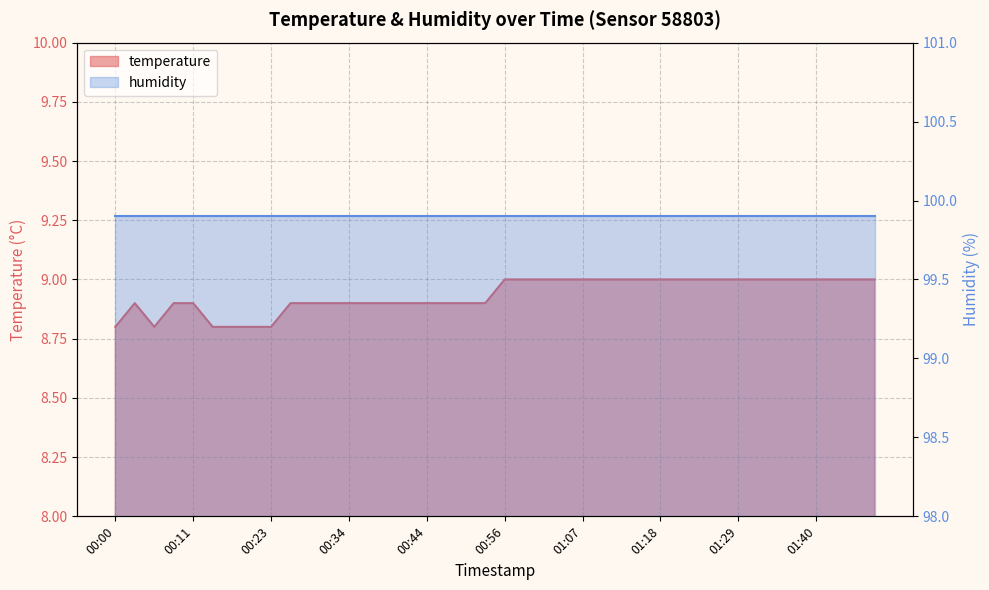

List the labels in order of value, largest first.

00:56, 00:58, 01:01, 01:04, 01:07, 01:09, 01:12, 01:15, 01:18, 01:20, 01:23, 01:26, 01:29, 01:31, 01:34, 01:37, 01:40, 01:42, 01:45, 01:48, 00:03, 00:09, 00:11, 00:25, 00:28, 00:31, 00:34, 00:36, 00:39, 00:42, 00:44, 00:47, 00:50, 00:53, 00:00, 00:06, 00:14, 00:17, 00:20, 00:23